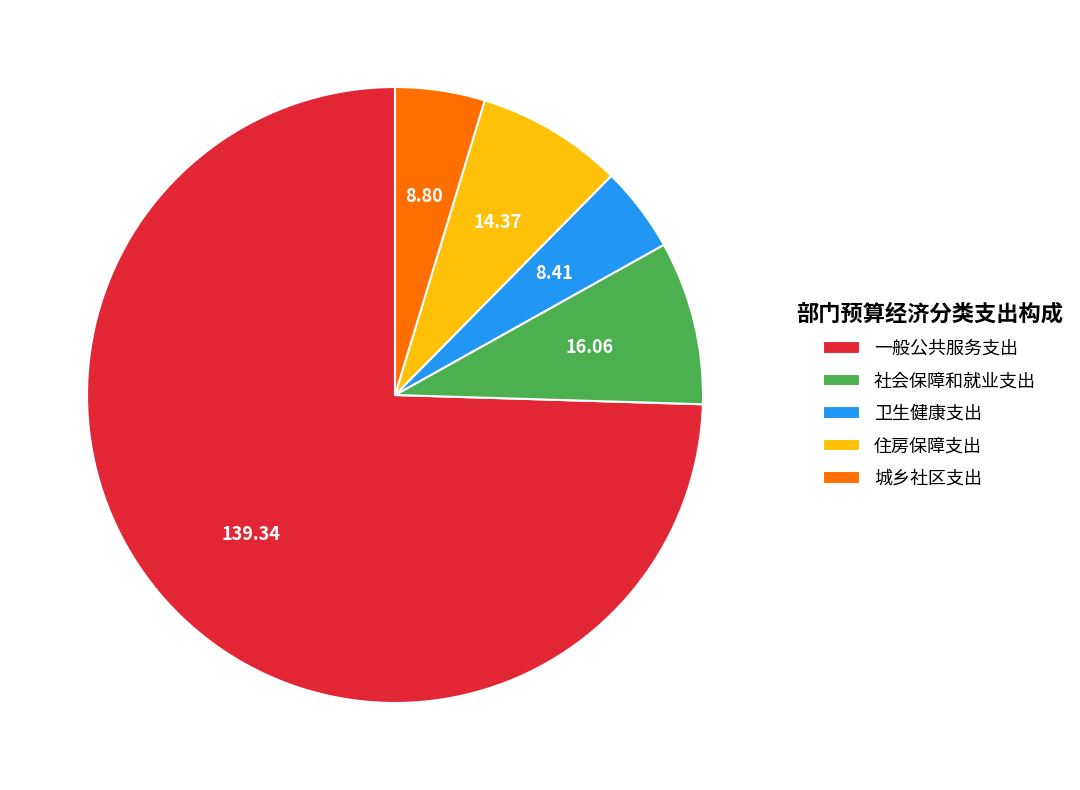

Combined, do 住房保障支出 and 城乡社区支出 account for over 50%?

No